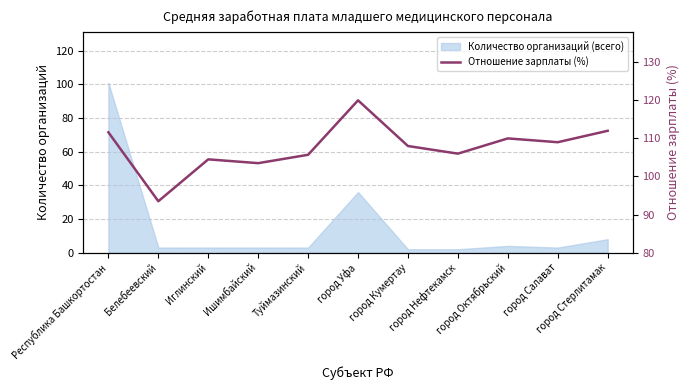

What position from the right is город Салават?

2